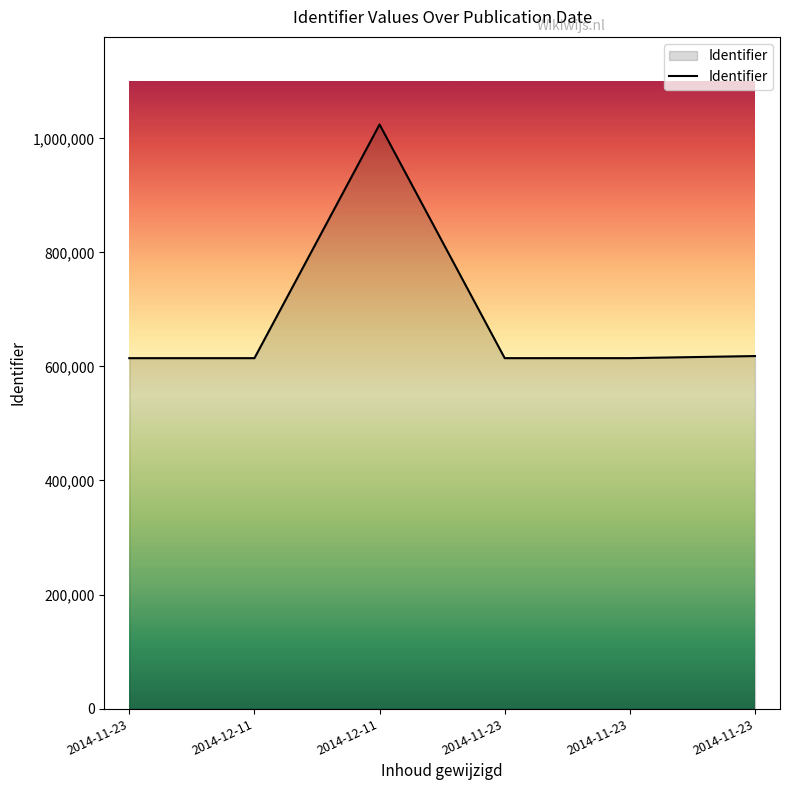

Is this an area chart (filled region under the line)?

Yes